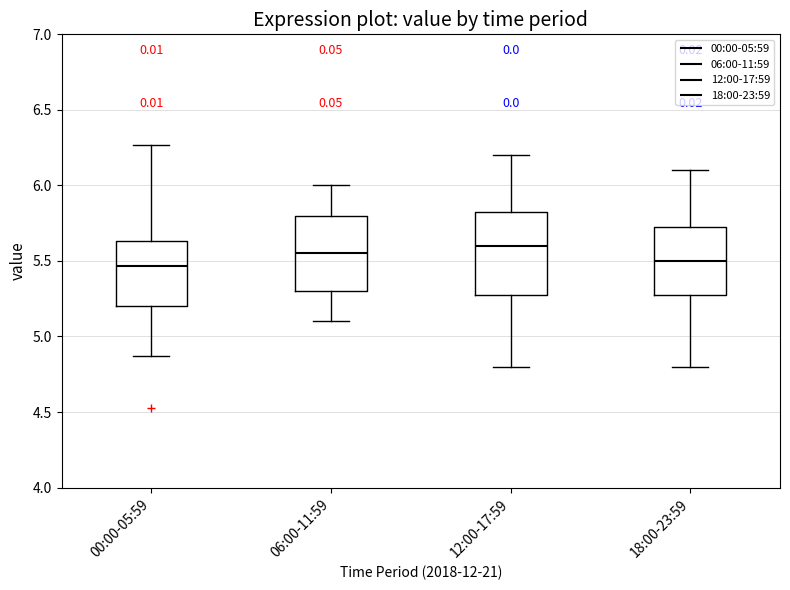

Where does the upper whisker of the box for 12:00-17:59 end on the y-axis? The values are not printed on the chart, so give them approximately, as read against the axis.

6.20